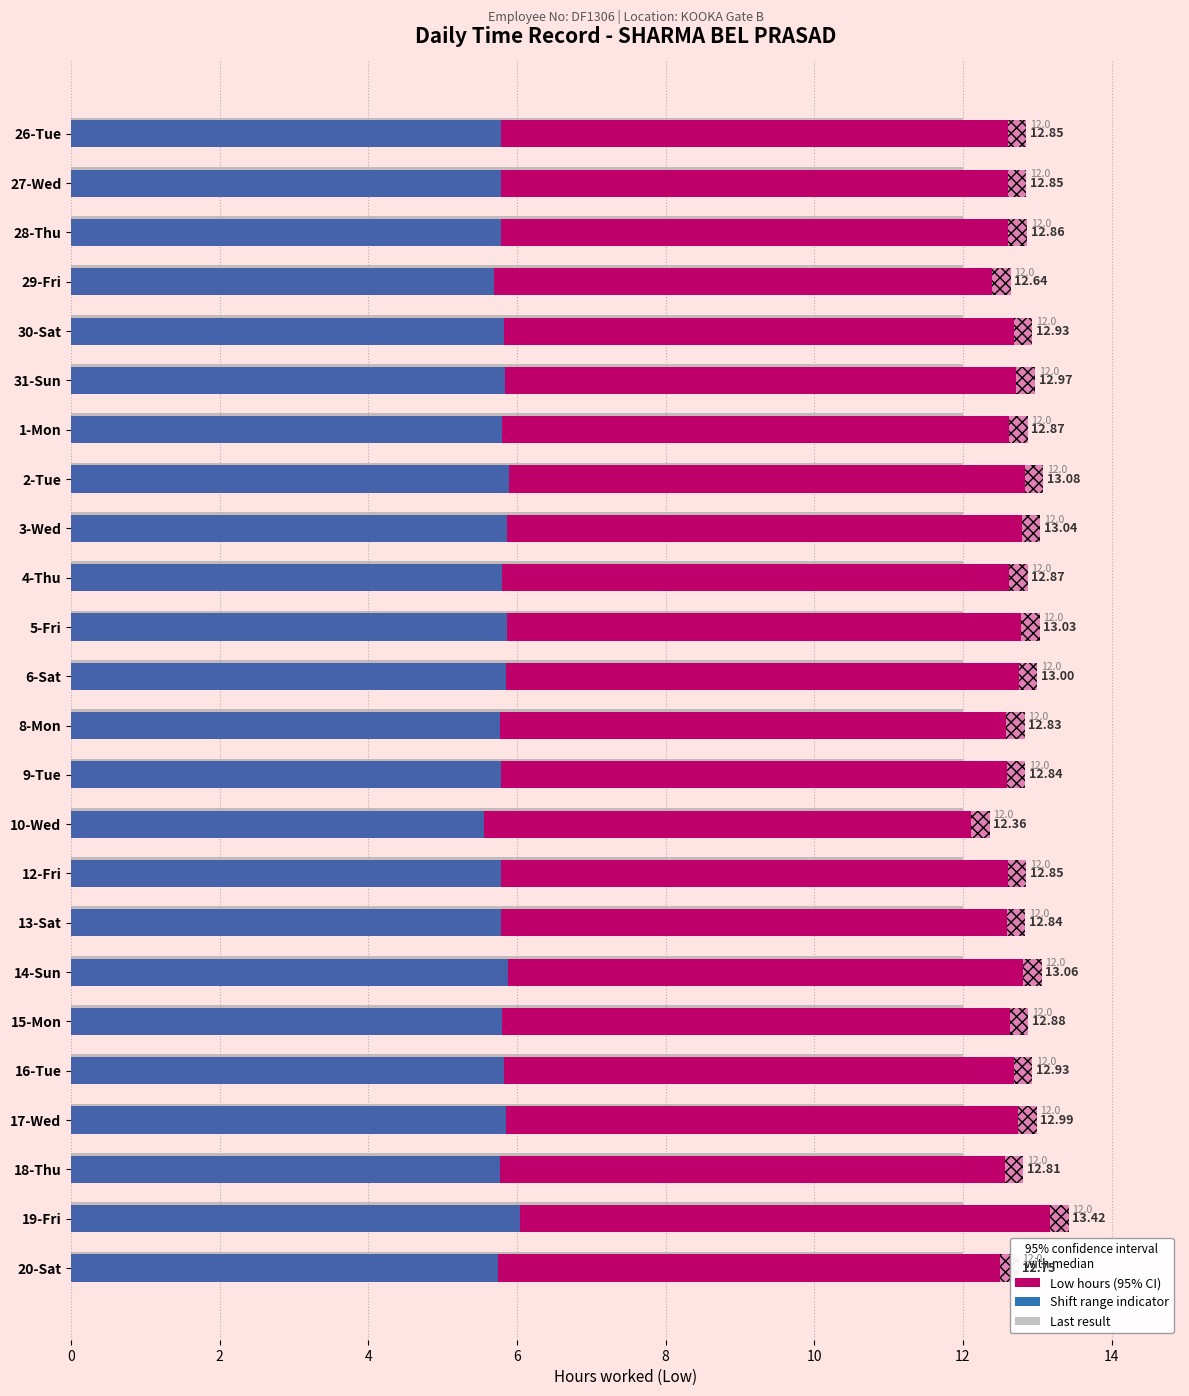

What is the minimum value shown in the chart?

0.3